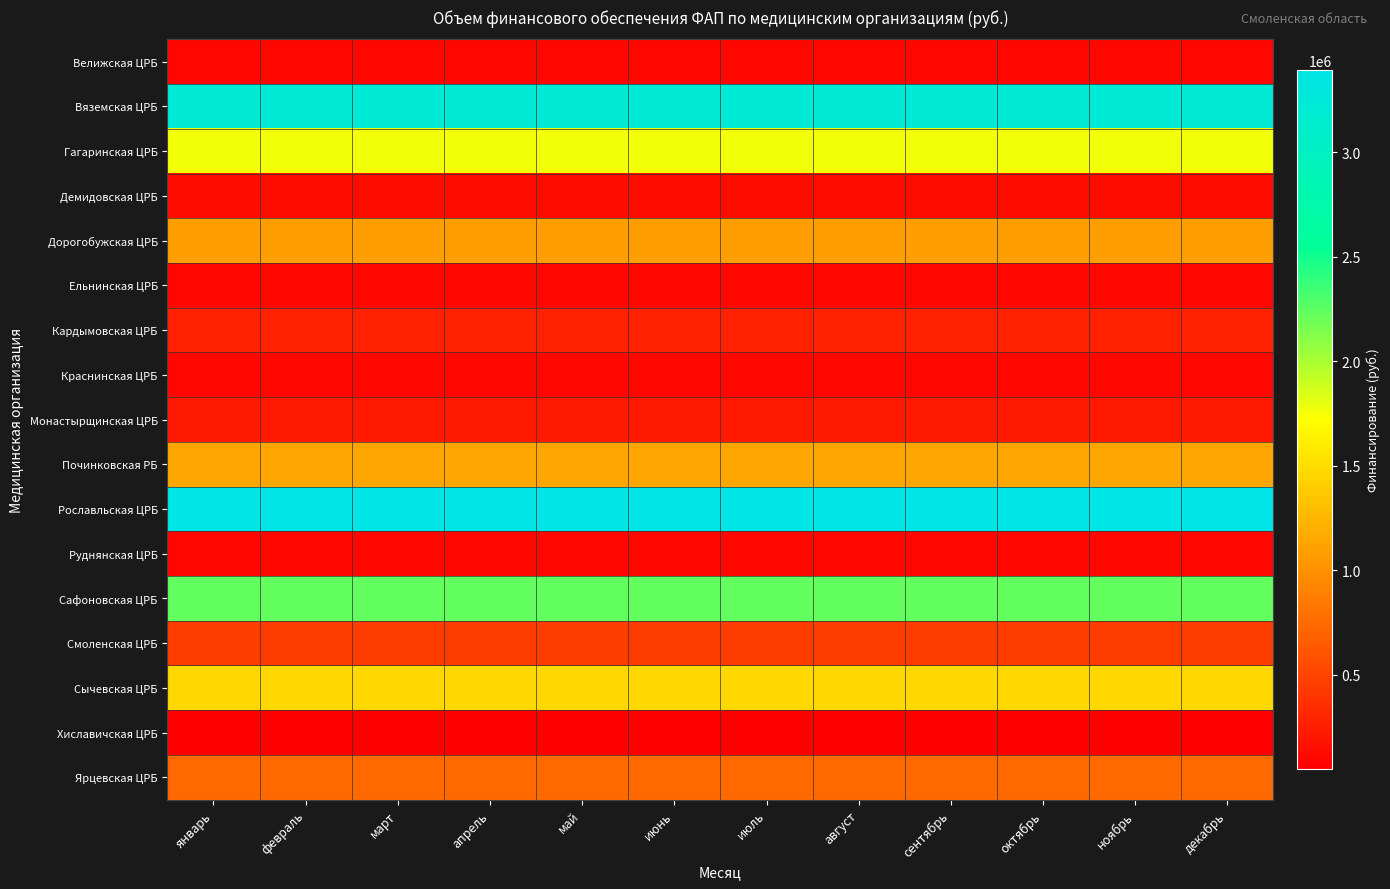

Between октябрь and июль, which is larger?

октябрь